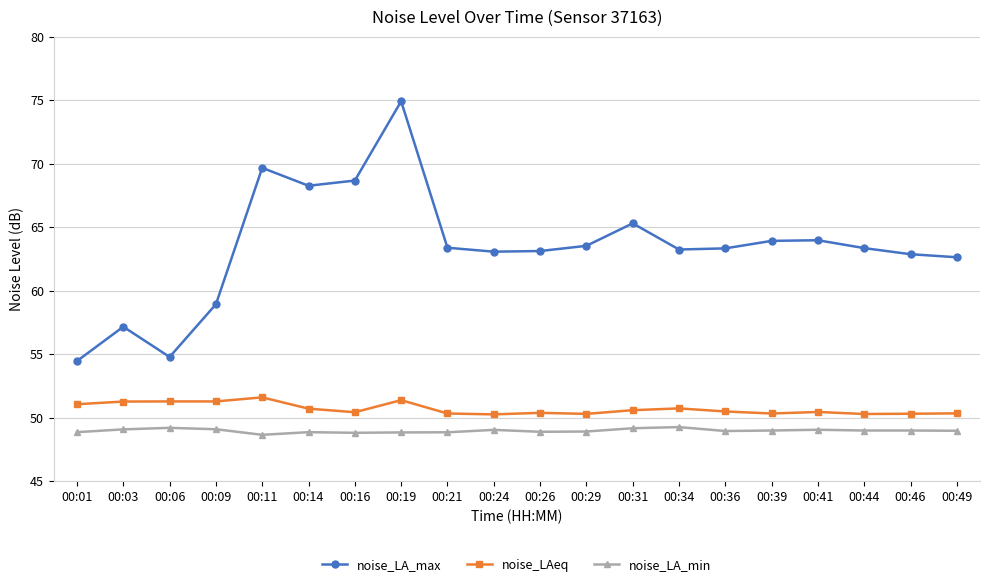

At 00:21, list the series in order from smallest to largest.

noise_LA_min, noise_LAeq, noise_LA_max